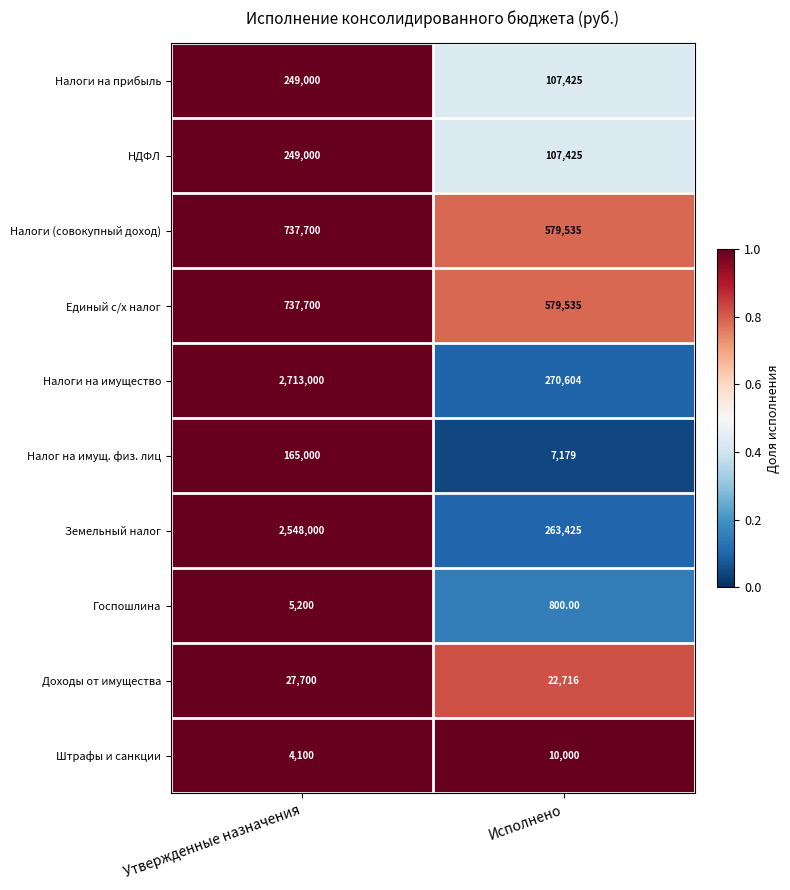

At which label is Земельный налог closest to 1405712?

Исполнено